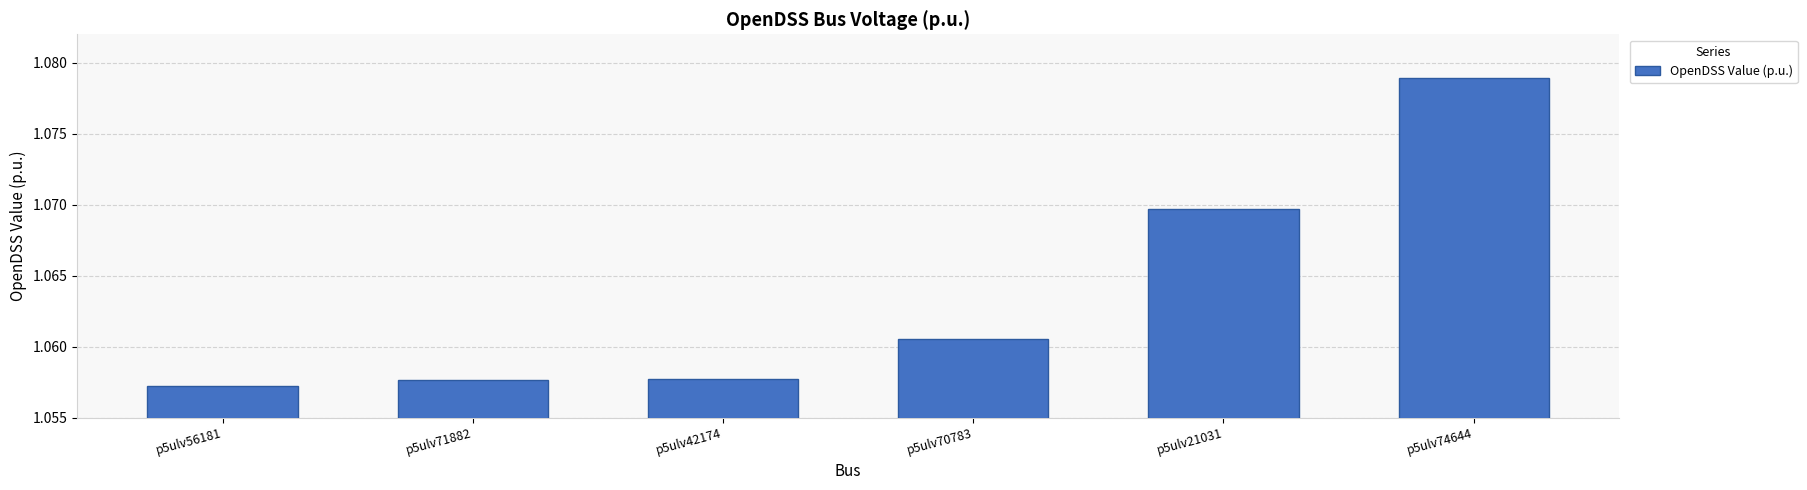

At which category does the chart reach its peak across all series?

p5ulv74644